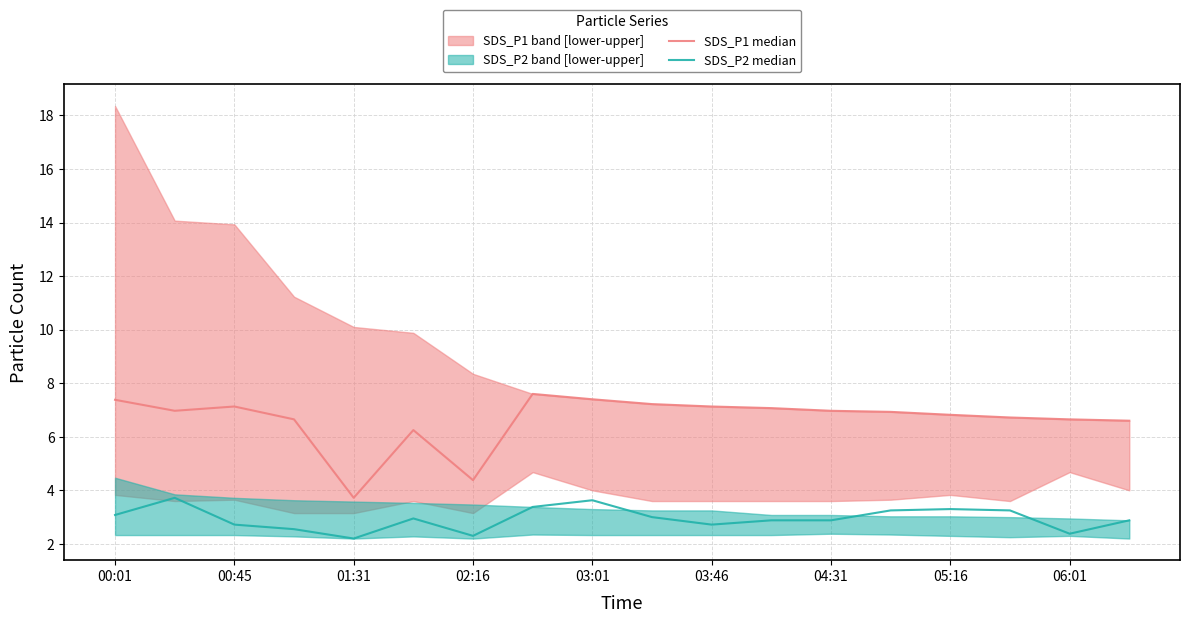

What is the spread (max minus min) of values at 13?

3.7